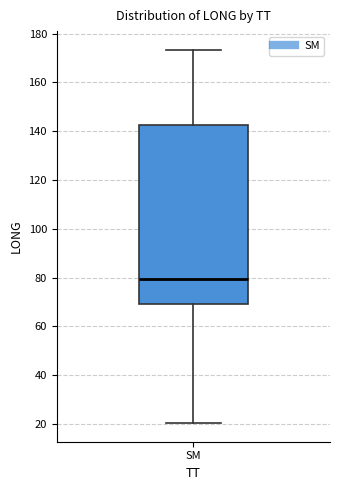

Transcribe this box plot: give where the median line is, the range the box spans, and where the two whiskers end, as read against the y-axis. The values are not printed on the chart, so give them approximately, as read against the axis.

median 80, box 70 to 142, whiskers 20 to 174